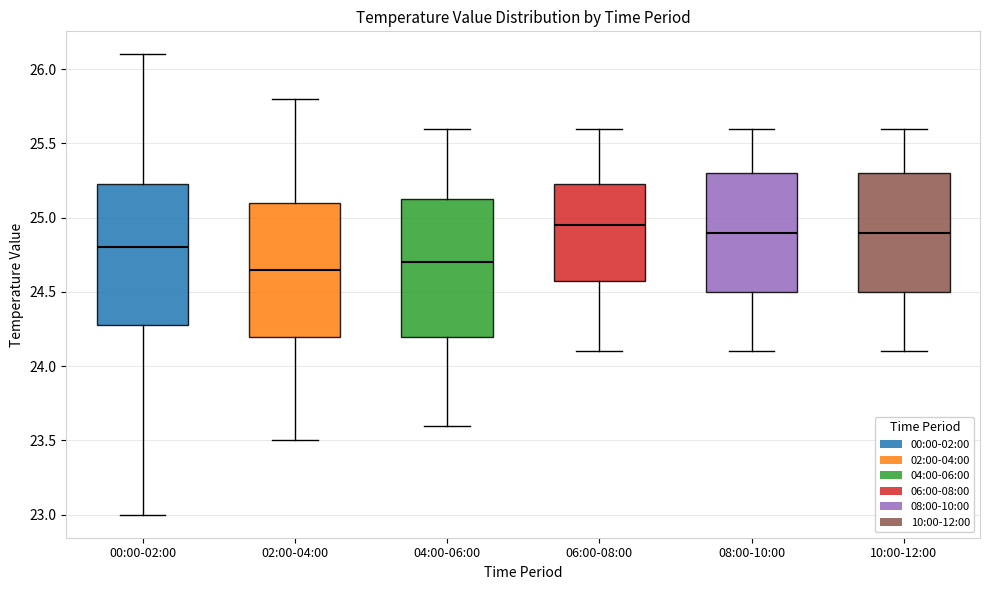

Reading left to right, transcribe this box plot: for each box, give where its median line is, the range the box spans, and where its two whiskers end, as read against the y-axis. The values are not printed on the chart, so give them approximately, as read against the axis.

00:00-02:00: median 24.80, box 24.30 to 25.25, whiskers 23.00 to 26.10
02:00-04:00: median 24.65, box 24.20 to 25.10, whiskers 23.50 to 25.80
04:00-06:00: median 24.70, box 24.20 to 25.15, whiskers 23.60 to 25.60
06:00-08:00: median 24.95, box 24.60 to 25.25, whiskers 24.10 to 25.60
08:00-10:00: median 24.90, box 24.50 to 25.30, whiskers 24.10 to 25.60
10:00-12:00: median 24.90, box 24.50 to 25.30, whiskers 24.10 to 25.60